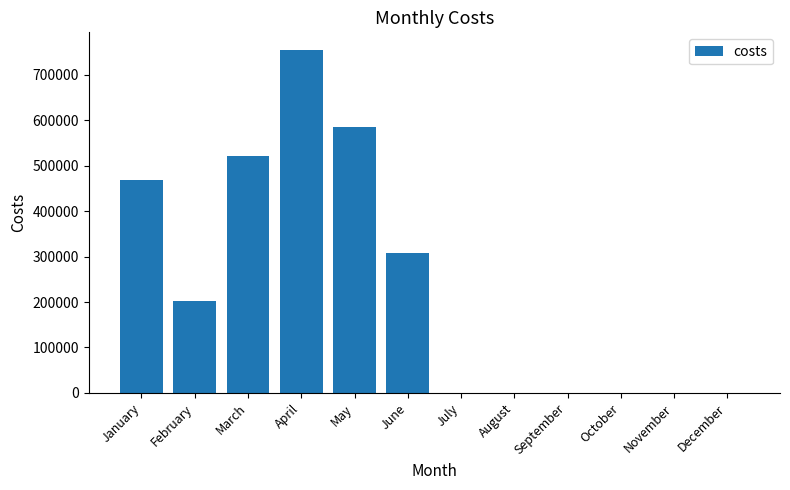

Which label corresponds to the largest value in the chart?

April